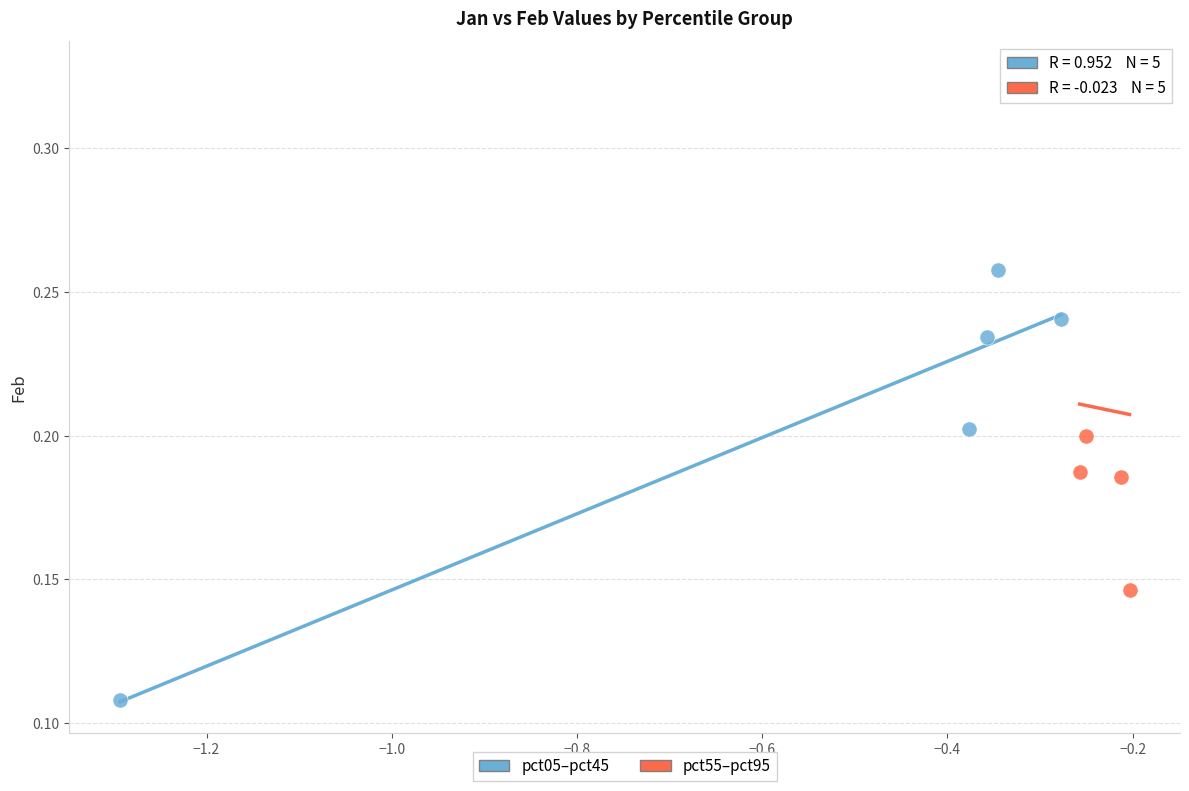

Which series has the largest Y range (max minus min)?

pct55–pct95